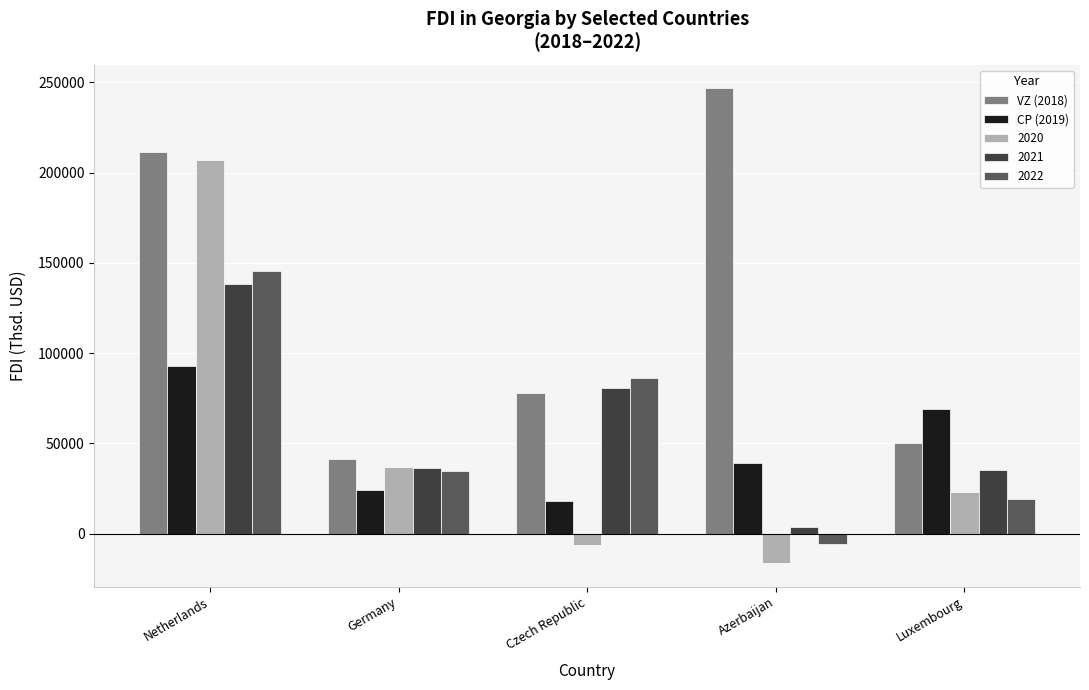

Reading left to right, transcribe all the data shown in this chart.

VZ (2018): 211615.0	41127.1	77696.0	246713.3	50136.0
CP (2019): 92916.8	23880.2	18280.2	38955.4	68838.8
2020: 206759.1	36598.8	-6340.1	-16346.0	22772.4
2021: 138296.5	36168.4	80764.2	3494.6	34929.4
2022: 145733.9	34712.4	86409.9	-5589.0	19069.3